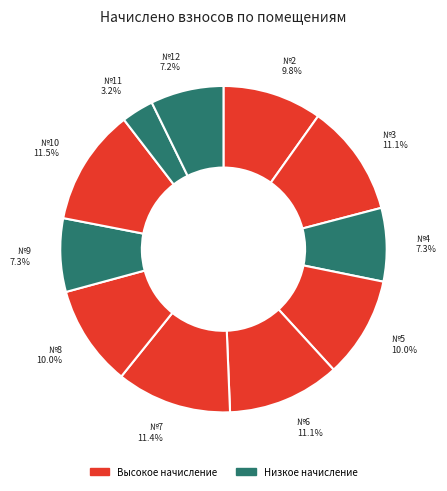

How many segments does this pie chart have?

11